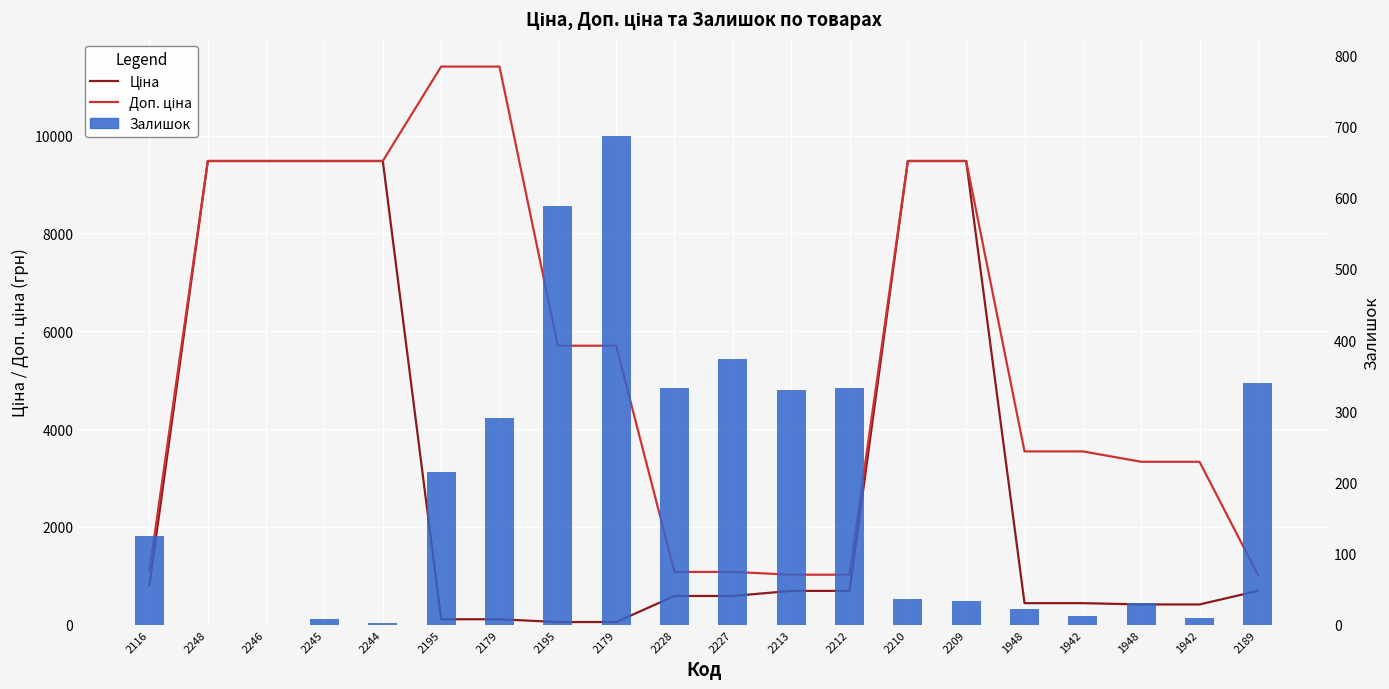

Which category has the lowest value in the Залишок series?

2248